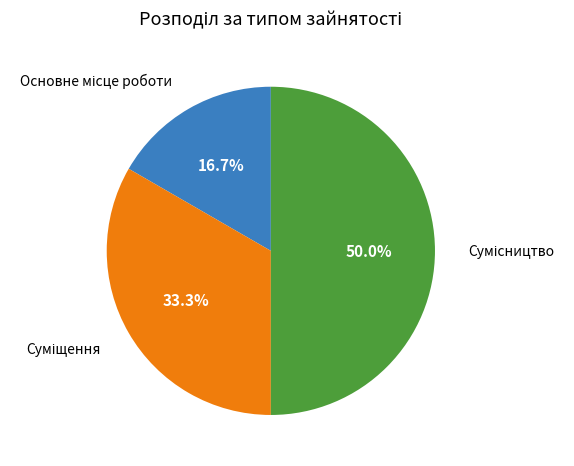

Which category has the biggest portion of the pie?

Сумісництво